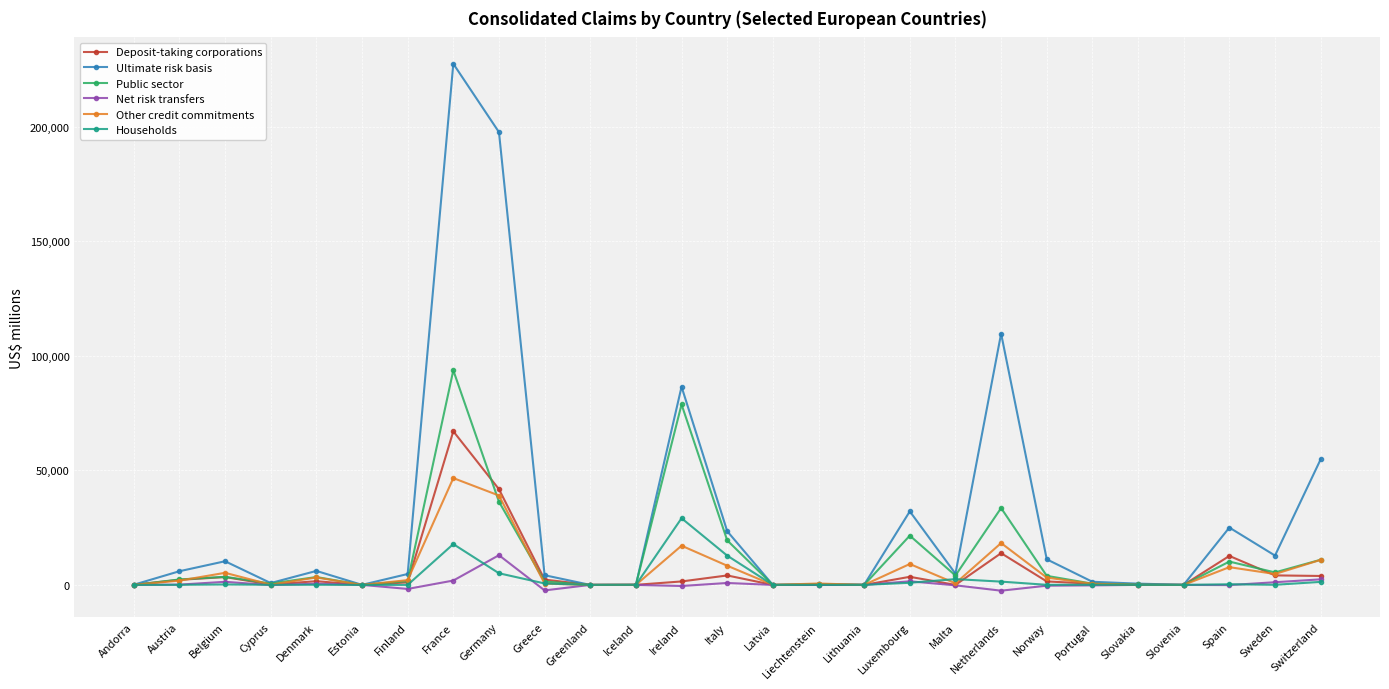

What is the difference between the maximum and minimum values in the Public sector series?

93666